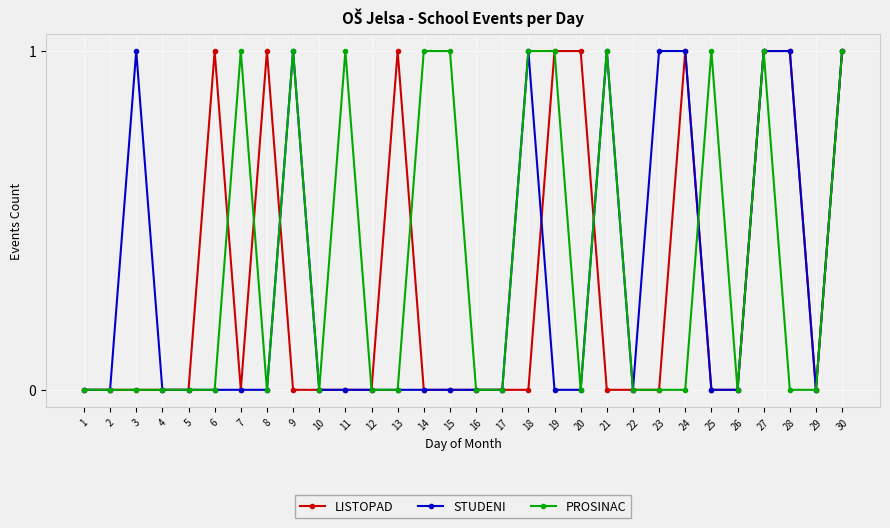

Is the value of STUDENI at 8 greater than the value of LISTOPAD at 24?

No